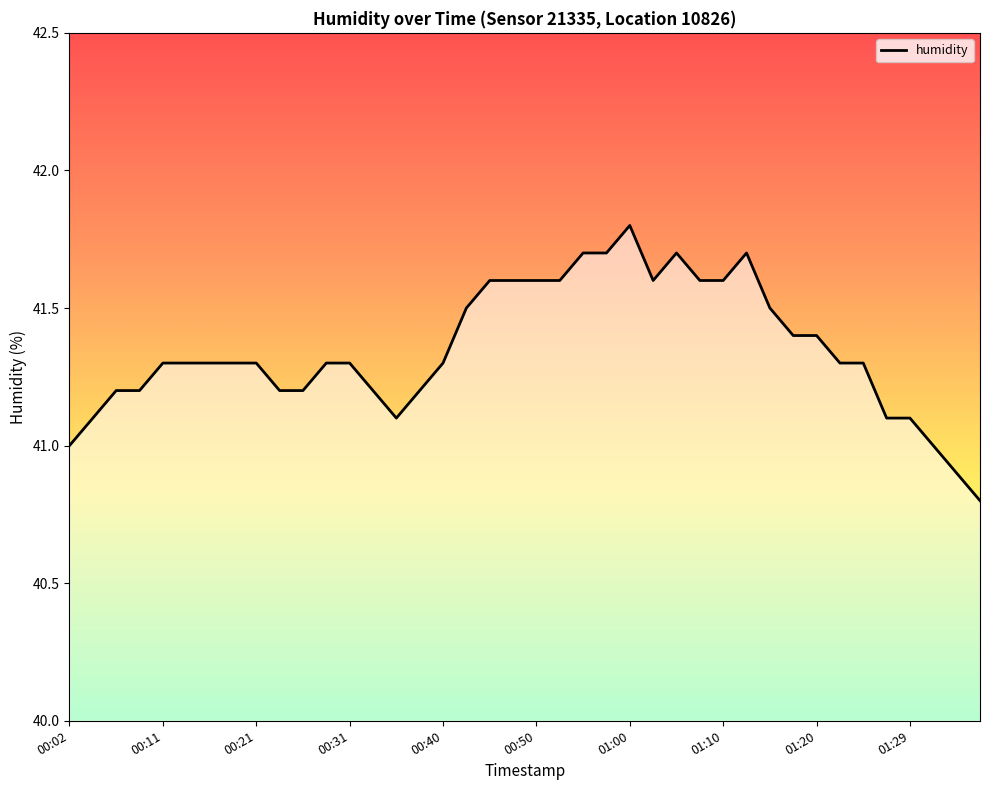

What is the maximum value shown in the chart?

41.8